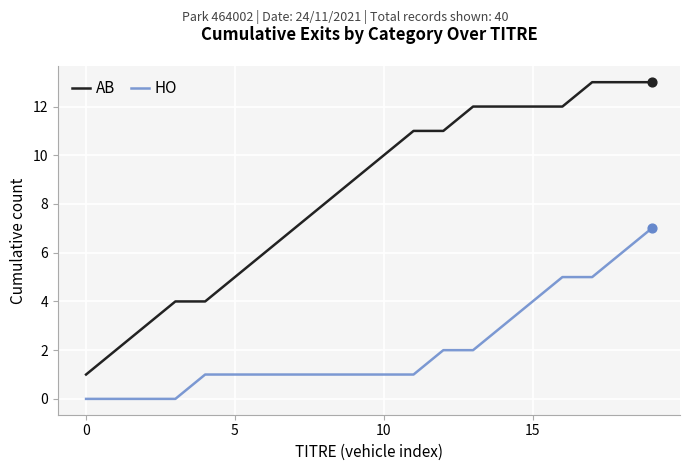

What are all the series names shown in the legend?

AB, HO